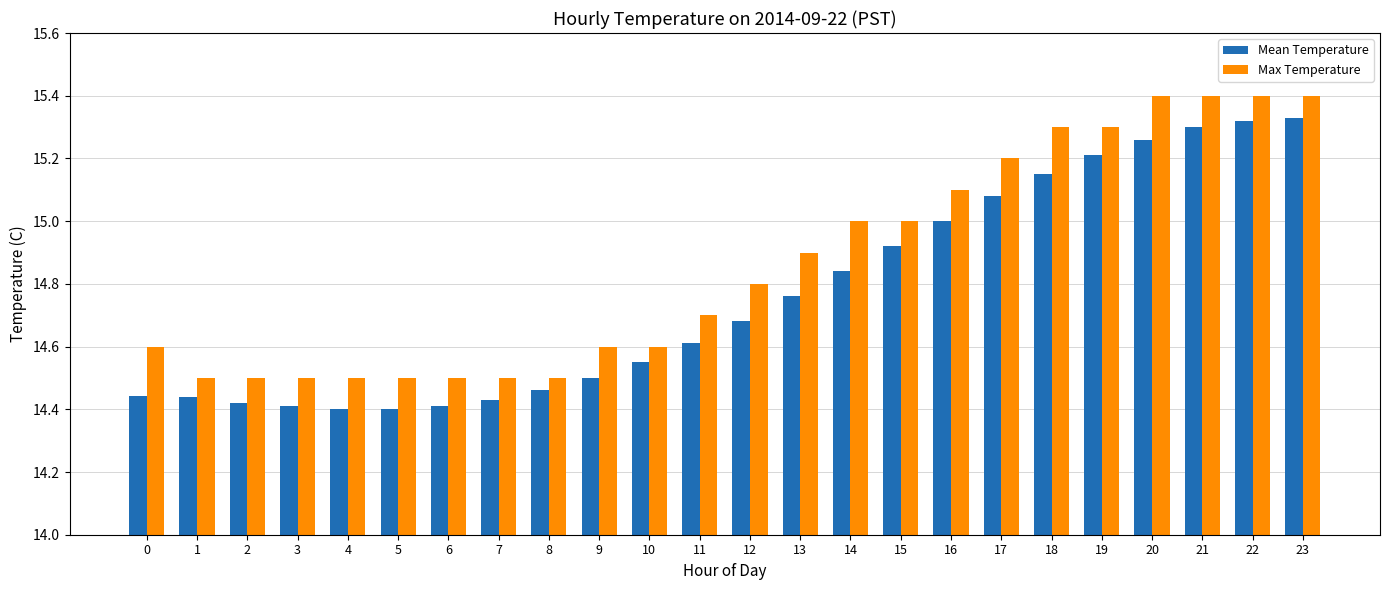

Is it true that Mean Temperature equals 15.3 at 20?

True